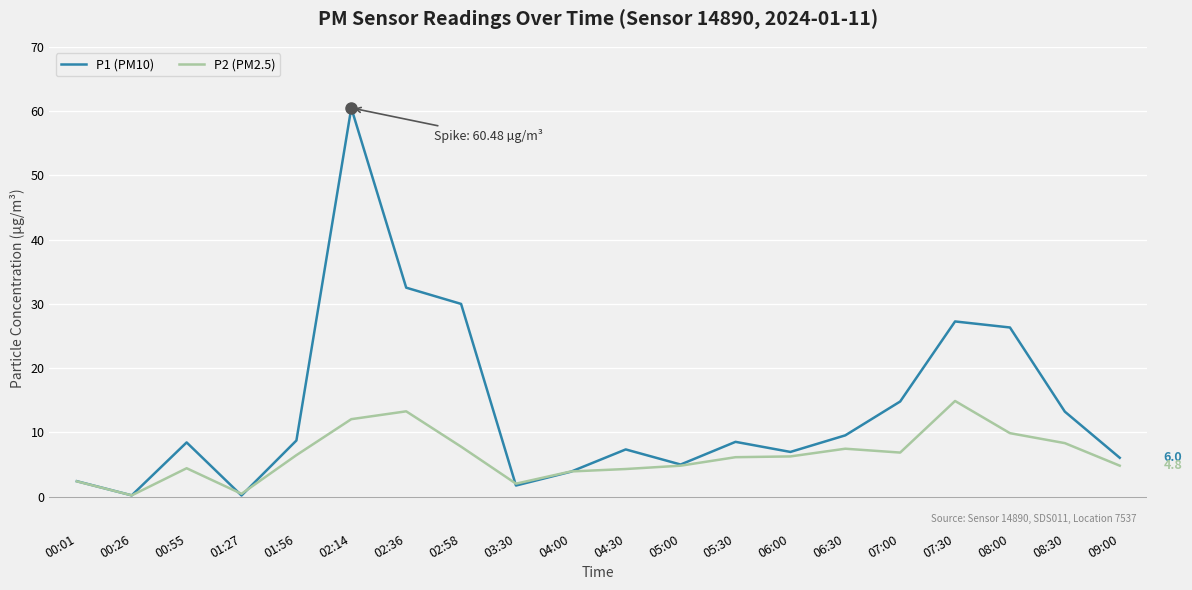

Which series has the largest range (max minus min)?

P1 (PM10)